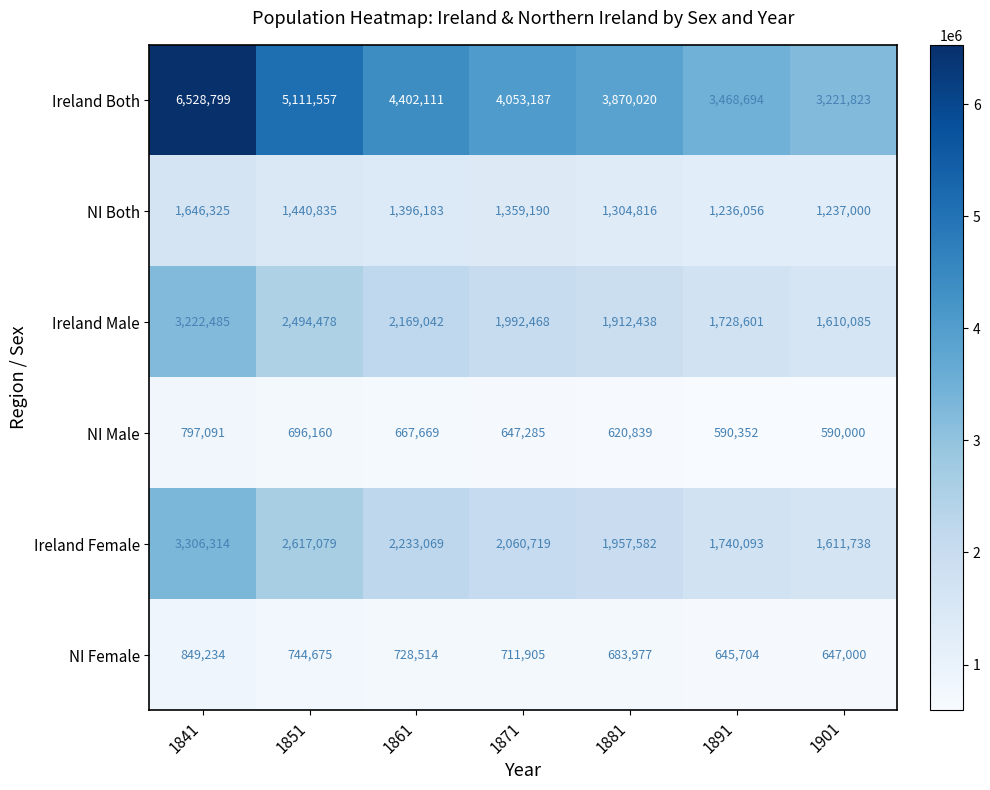

At 1891, list the series in order from smallest to largest.

NI Male, NI Female, NI Both, Ireland Male, Ireland Female, Ireland Both